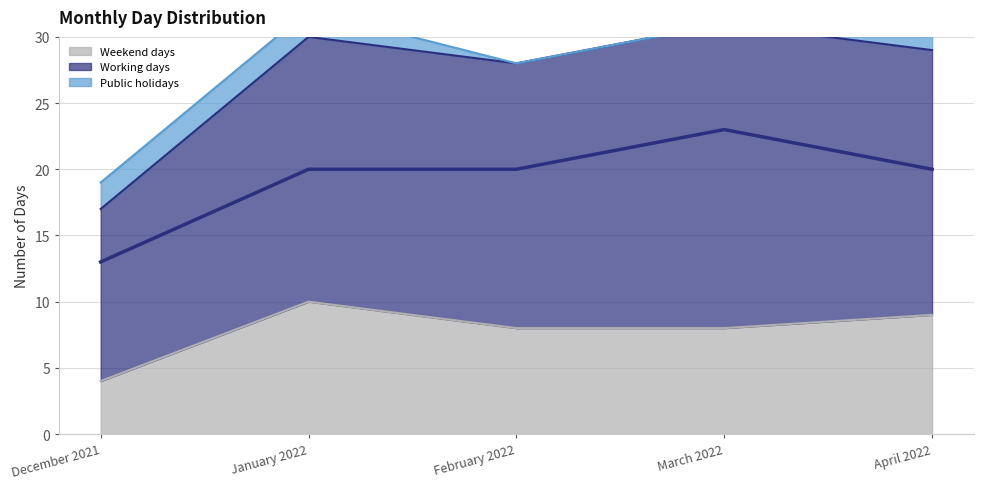

Which series has the largest total across all categories?

Working days